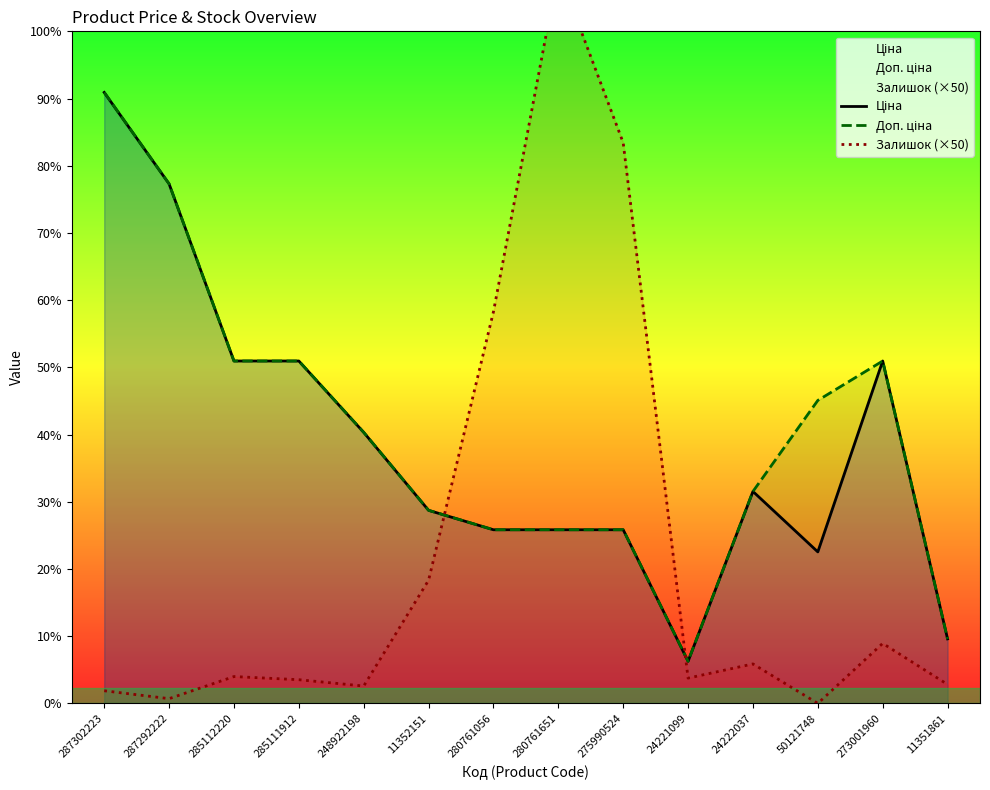

How many categories are shown in the chart?

14